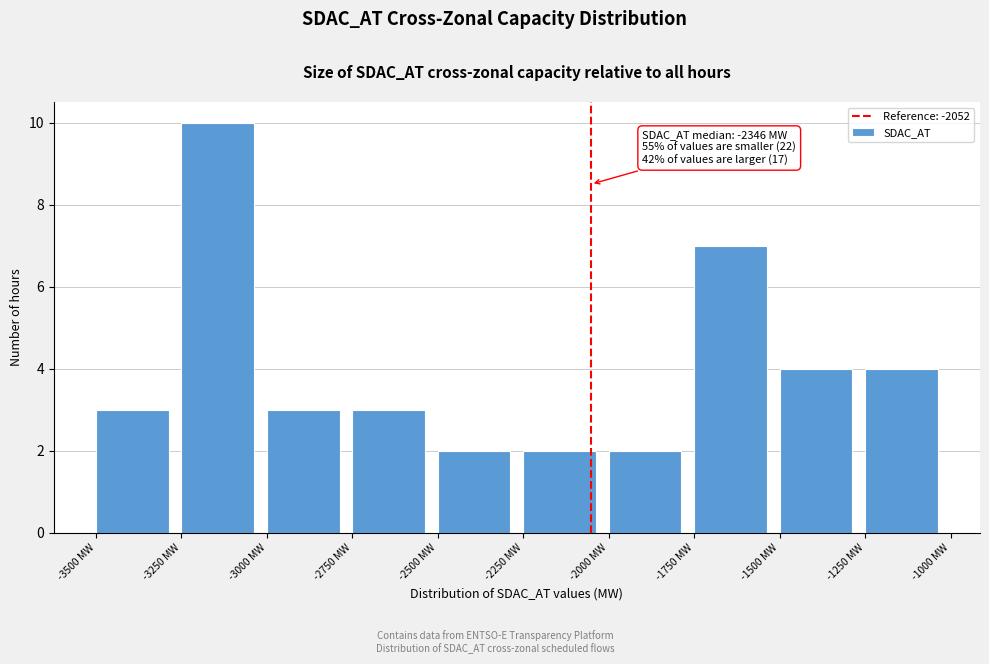

Which range on the x-axis has the tallest bar?

-3250 to -3000